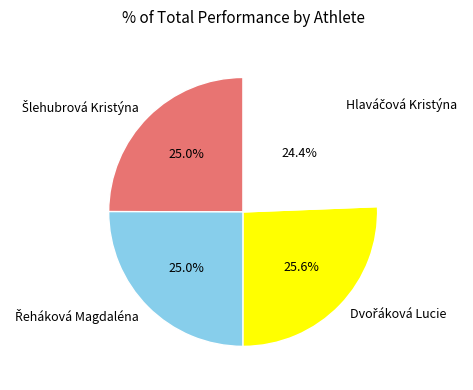

Is there any slice that represents more than half of the pie?

No